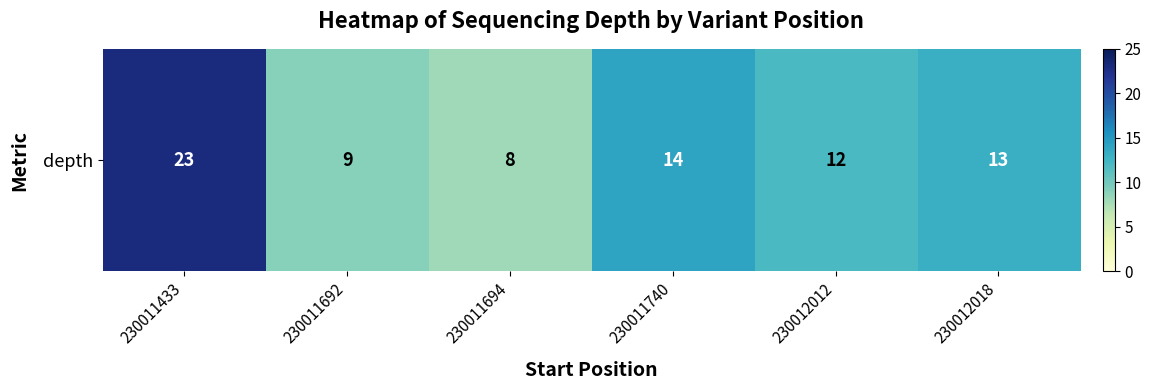

Rank the categories by value from highest to lowest.

230011433, 230011740, 230012018, 230012012, 230011692, 230011694